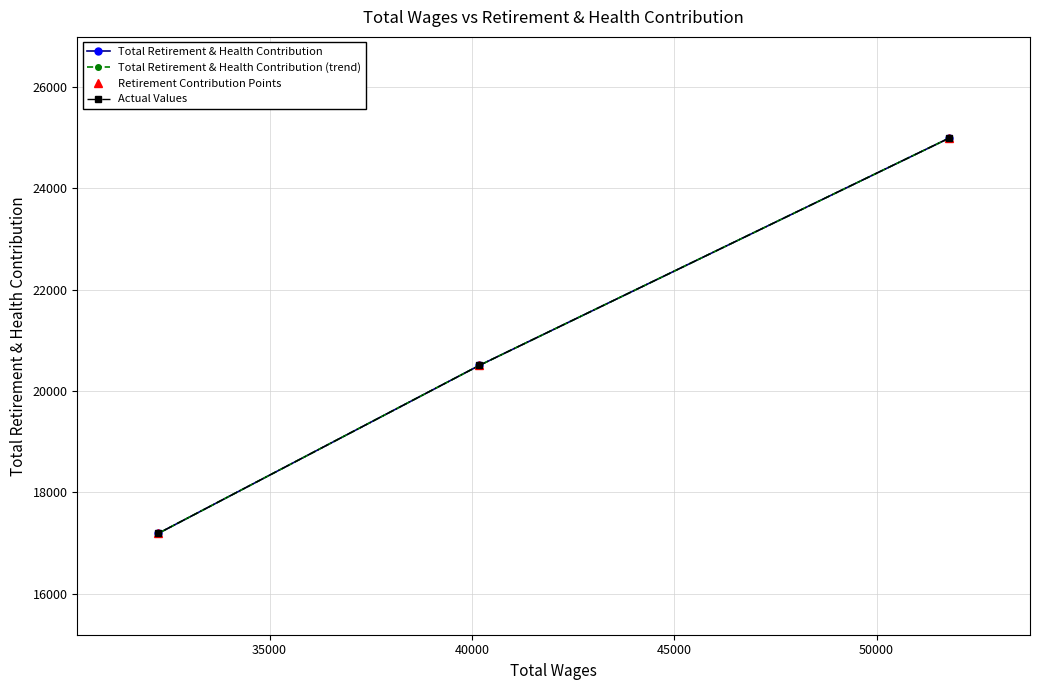

Is it true that Actual Values equals 5413 at 40000?

False